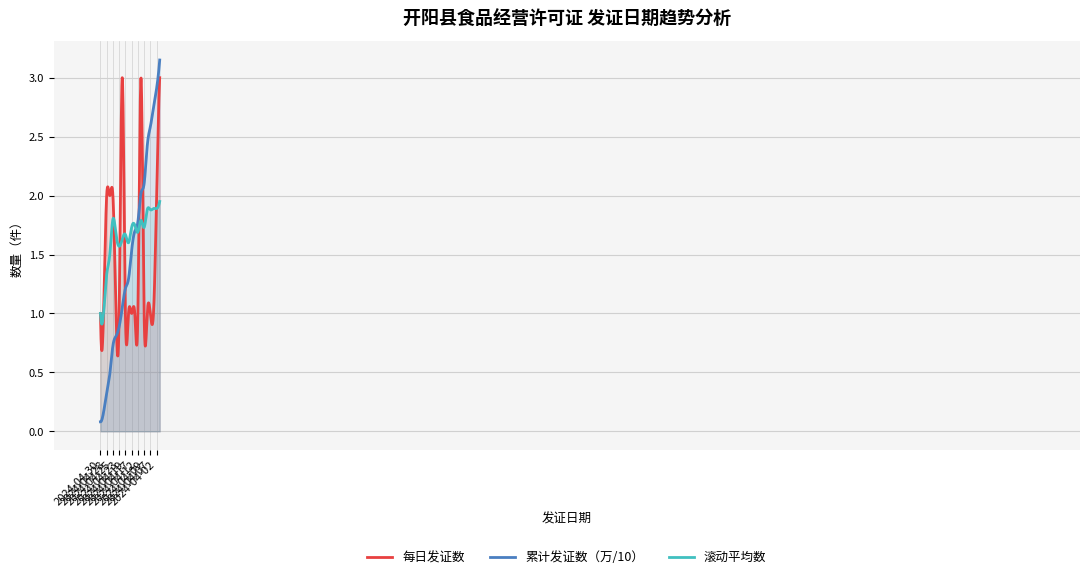

Is this an area chart (filled region under the line)?

No